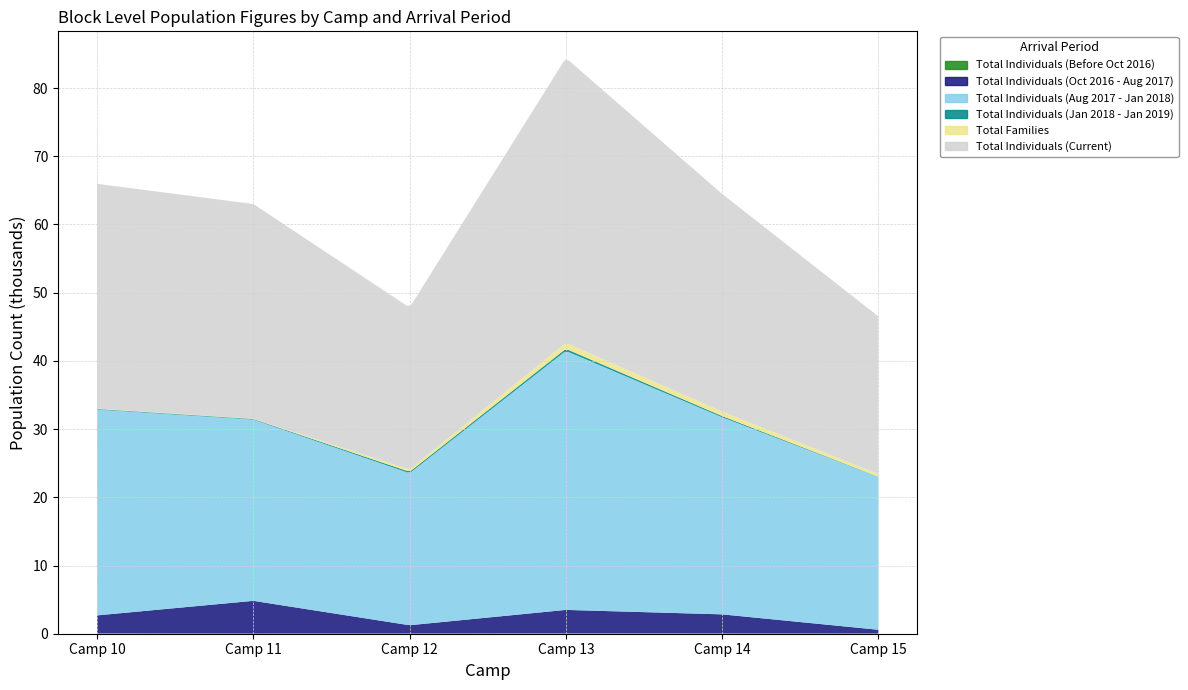

Reading left to right, extract all data points from this chart.

Total Individuals (Before Oct 2016): 56	23	33	60	44	40
Total Individuals (Oct 2016 - Aug 2017): 2633	4799	1212	3433	2795	542
Total Individuals (Aug 2017 - Jan 2018): 30178	26569	22291	37971	28897	22406
Total Individuals (Jan 2018 - Jan 2019): 86	89	207	306	176	30
Total Families: 52	35	326	869	656	389
Total Individuals (Current): 32953	31487	23745	41770	31912	23106